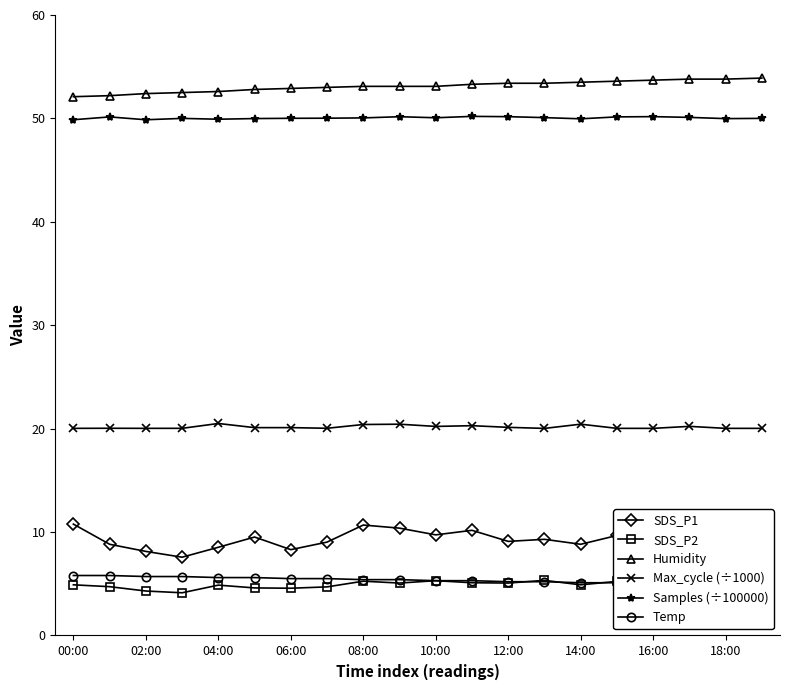

Which series has the largest range (max minus min)?

SDS_P1